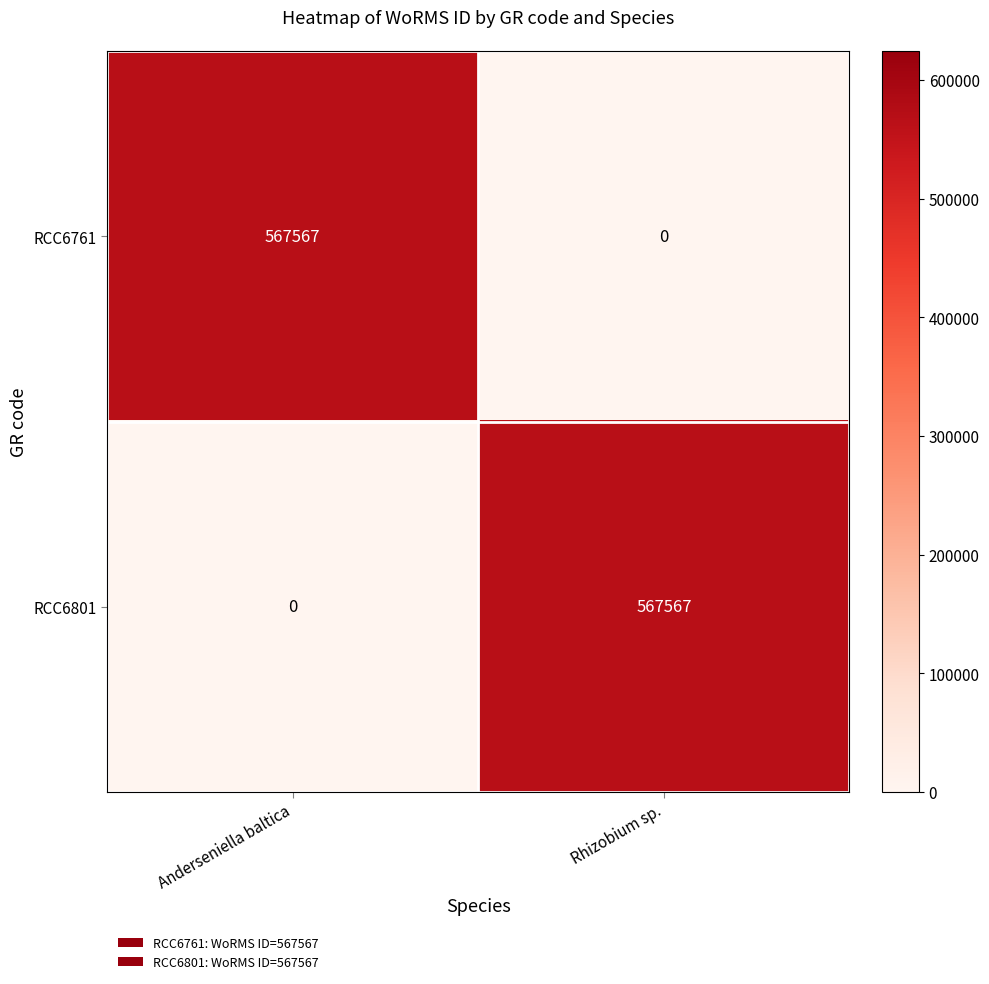

What is the spread (max minus min) of values at Anderseniella baltica?

567567